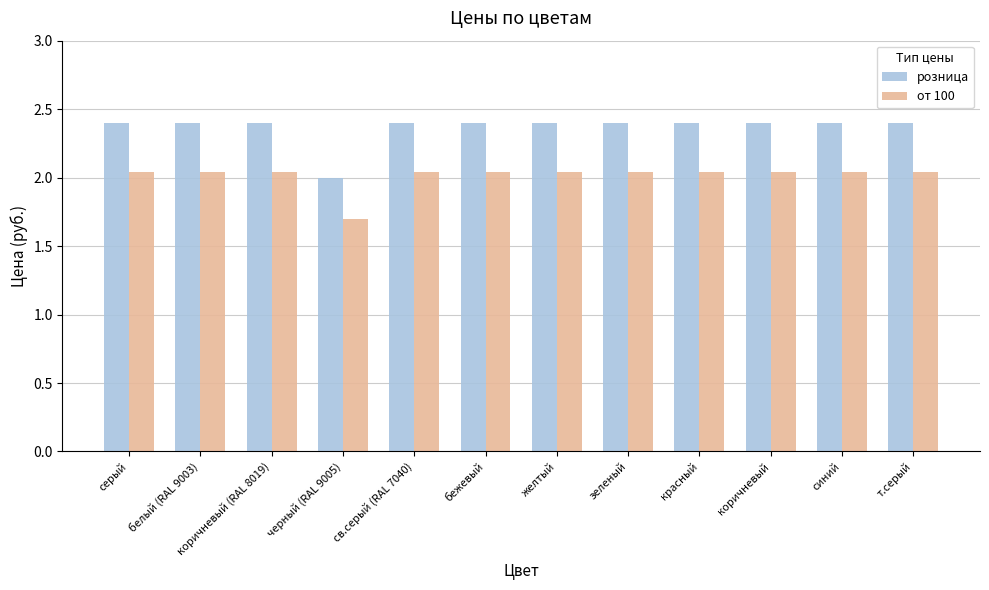

At which label does от 100 reach its minimum?

черный (RAL 9005)